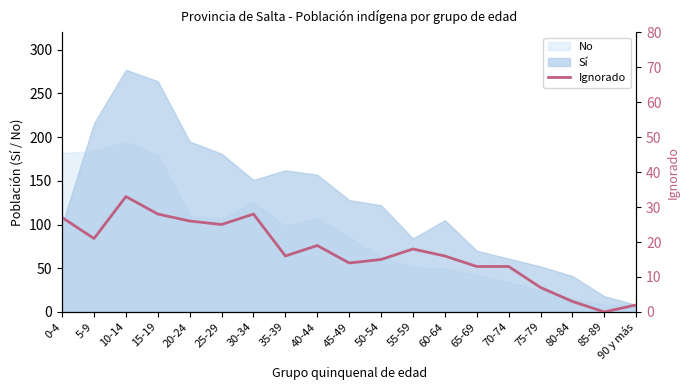

True or false: the data shows 33 at 10-14.

True